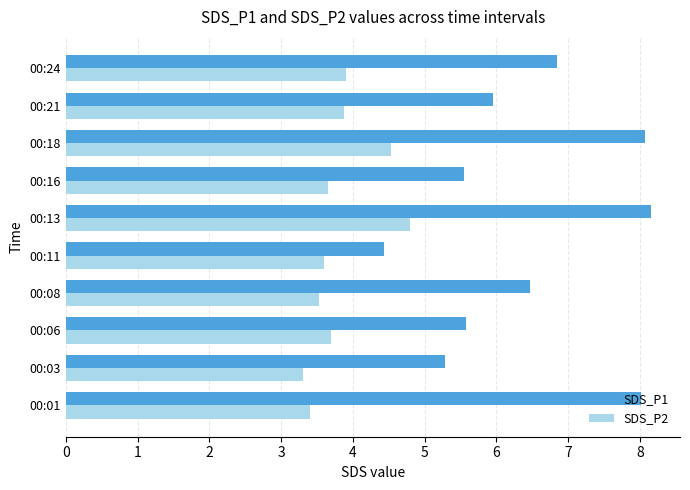

What is the maximum value shown in the chart?

8.2